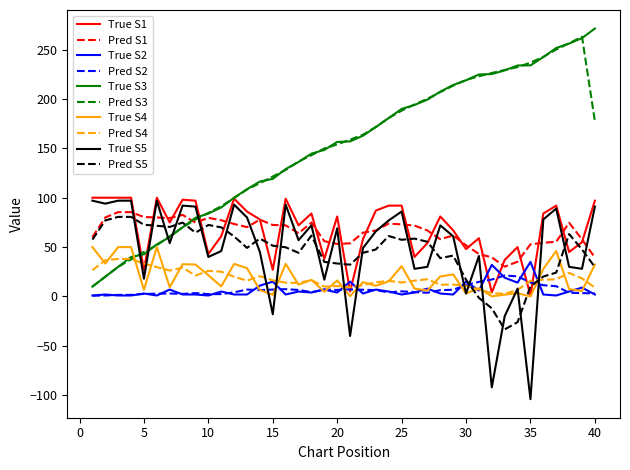

What is the lowest value of the Pred S1 series?

30.2